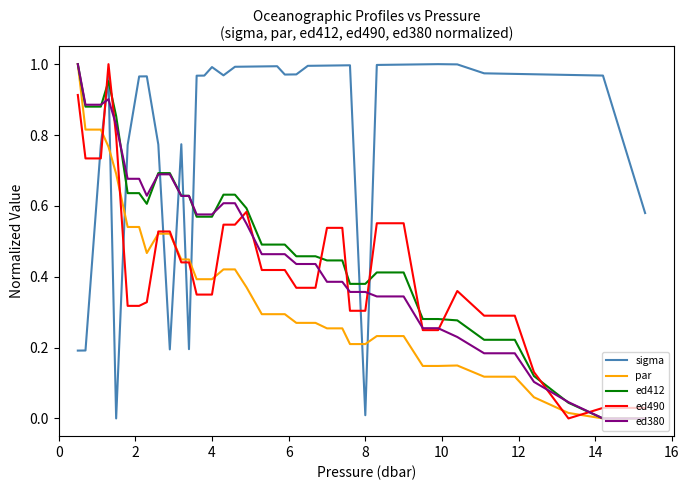

Which series has the largest total across all categories?

sigma